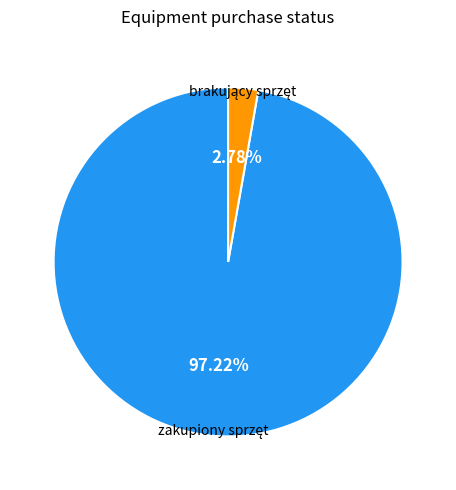

Does any single category account for the majority?

Yes